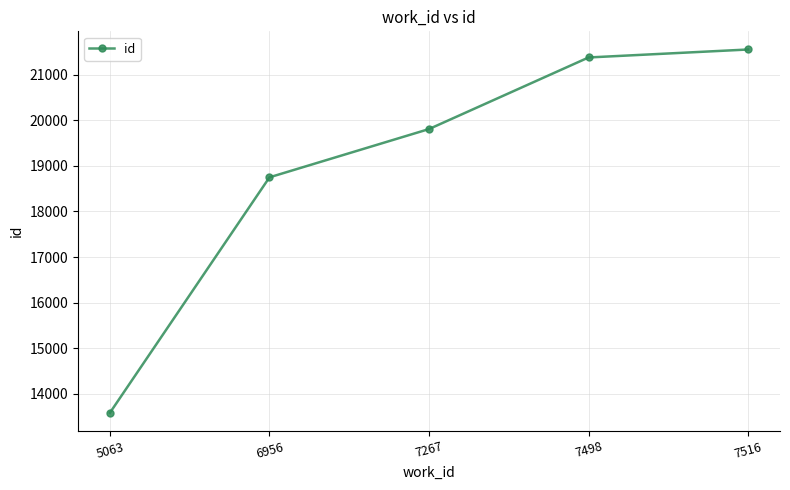

Which label corresponds to the largest value in the chart?

7516